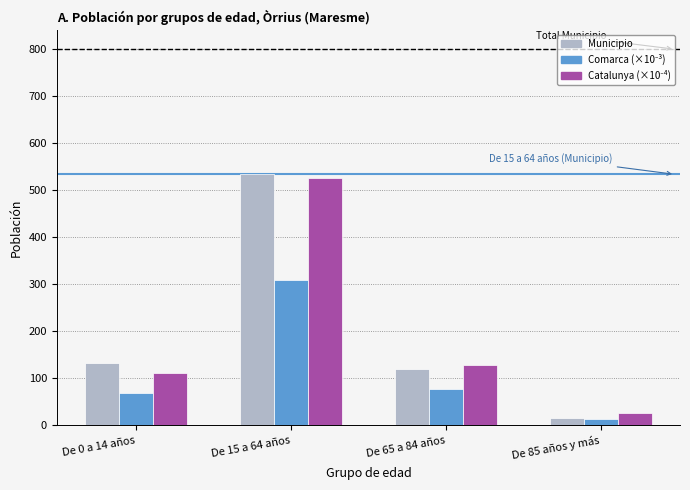

At how many categories does at least one series exceed 520?

1